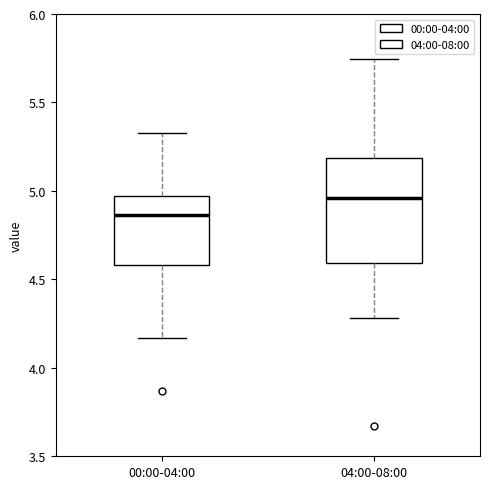

Where is the lower edge of the box for 00:00-04:00 on the y-axis? The values are not printed on the chart, so give them approximately, as read against the axis.

4.60